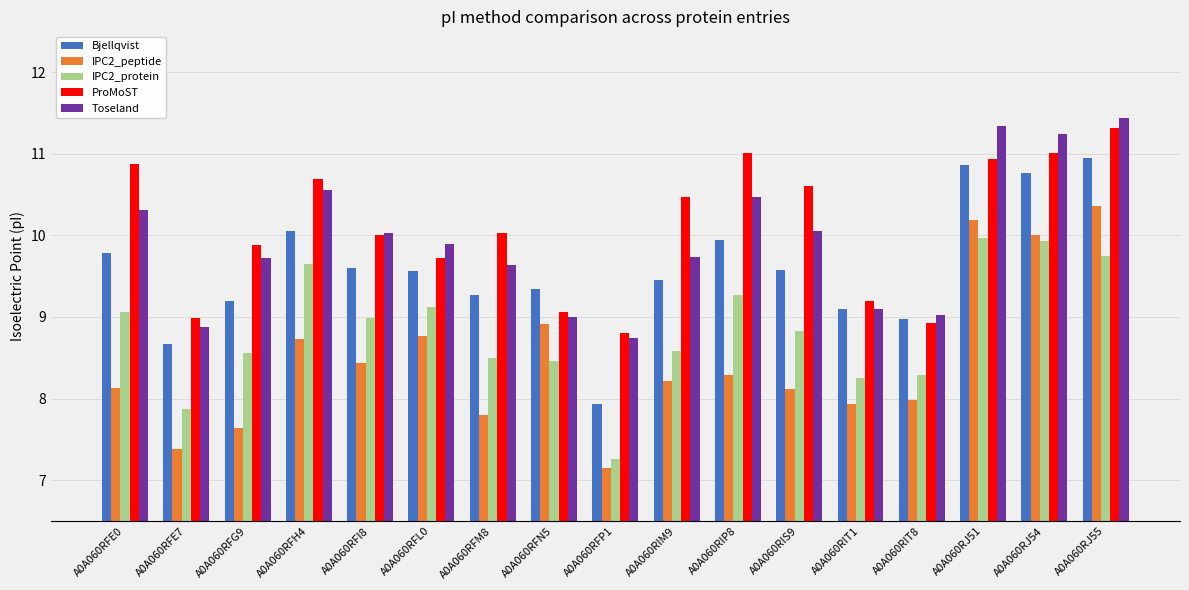

Is it true that ProMoST equals 11.0 at A0A060RIP8?

True